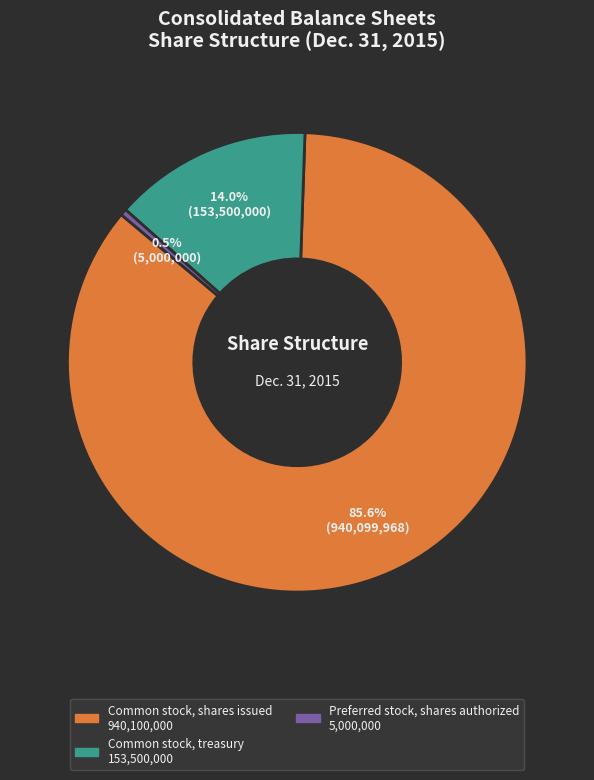

Is there any slice that represents more than half of the pie?

Yes